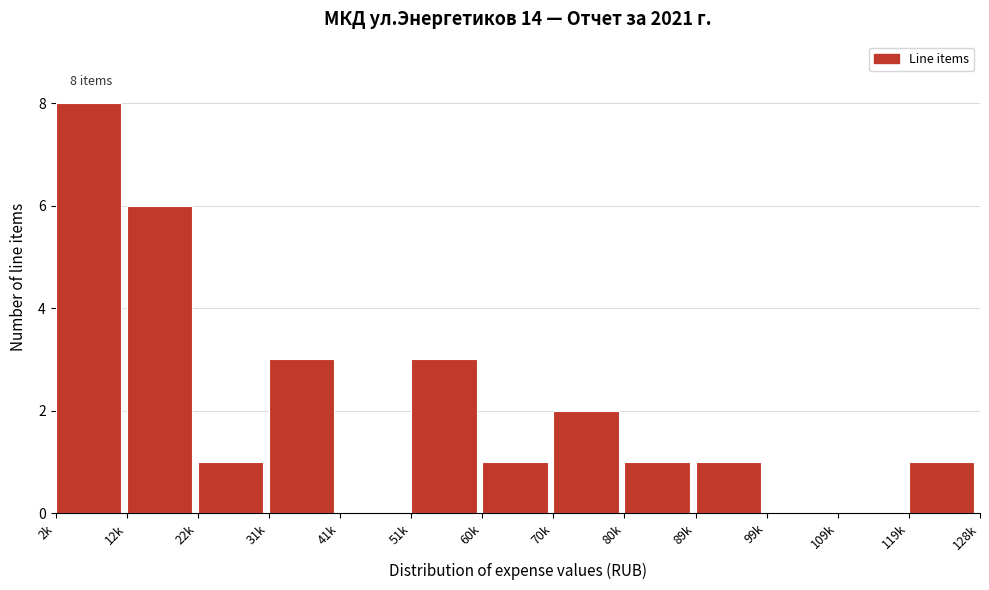

Reading left to right, extract all data points from this chart.

2k=8	12k=6	22k=1	31k=3	41k=0	51k=3	60k=1	70k=2	80k=1	89k=1	99k=0	109k=0	119k=1